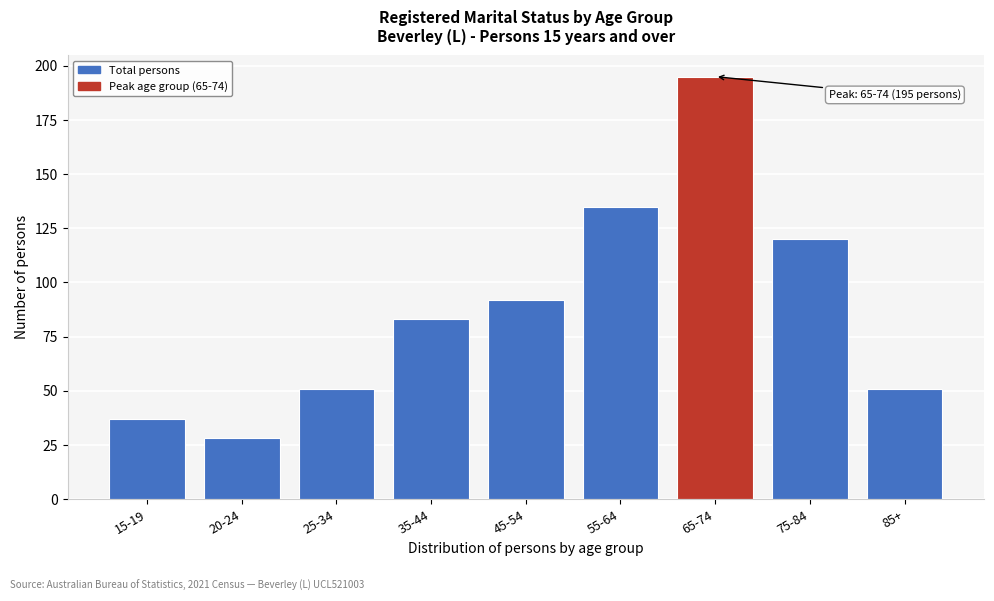

Reading left to right, list all the values displayed in this chart.

37	28	51	83	92	135	195	120	51